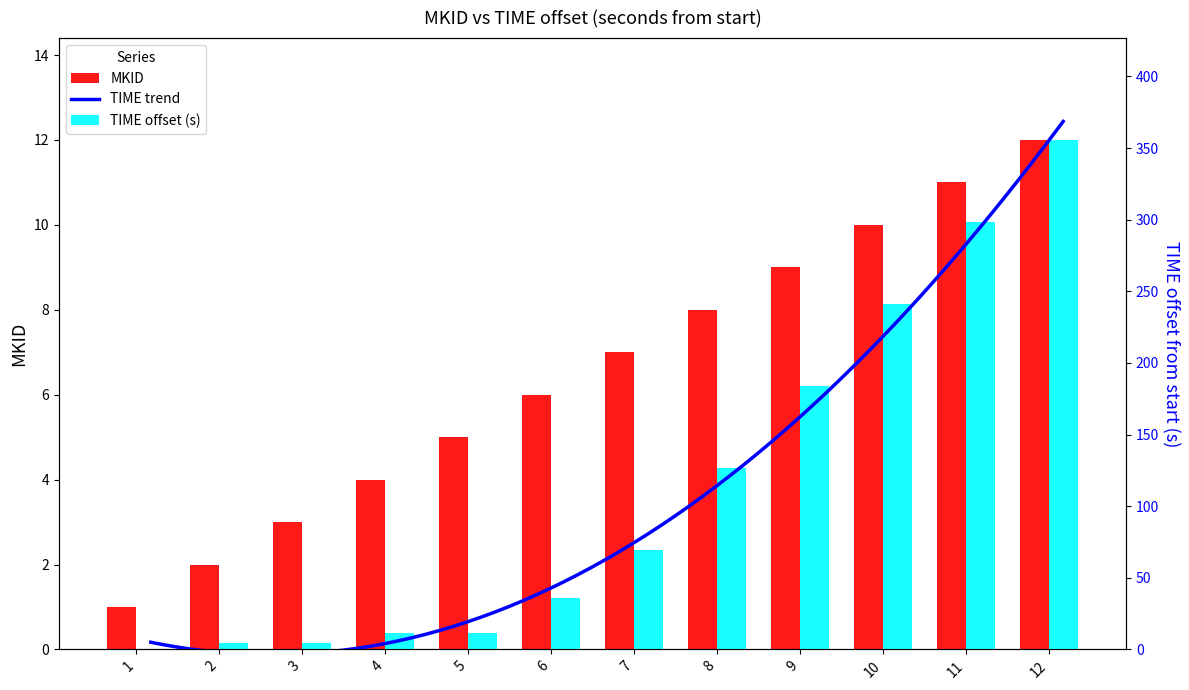

Rank the categories by TIME_offset value from lowest to highest.

1, 2, 3, 4, 5, 6, 7, 8, 9, 10, 11, 12